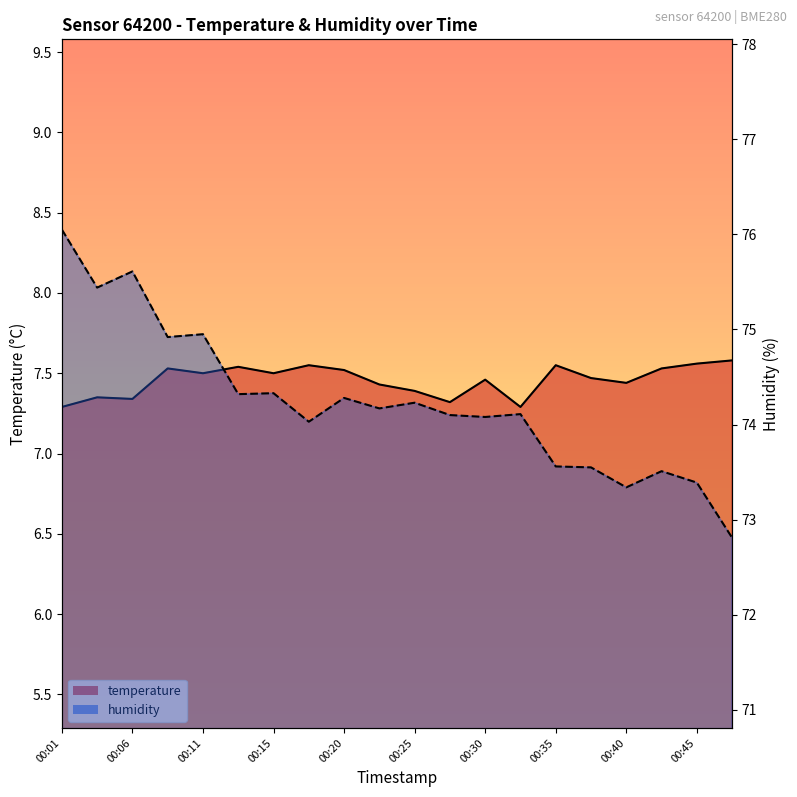

True or false: temperature and humidity cross at least once.

False